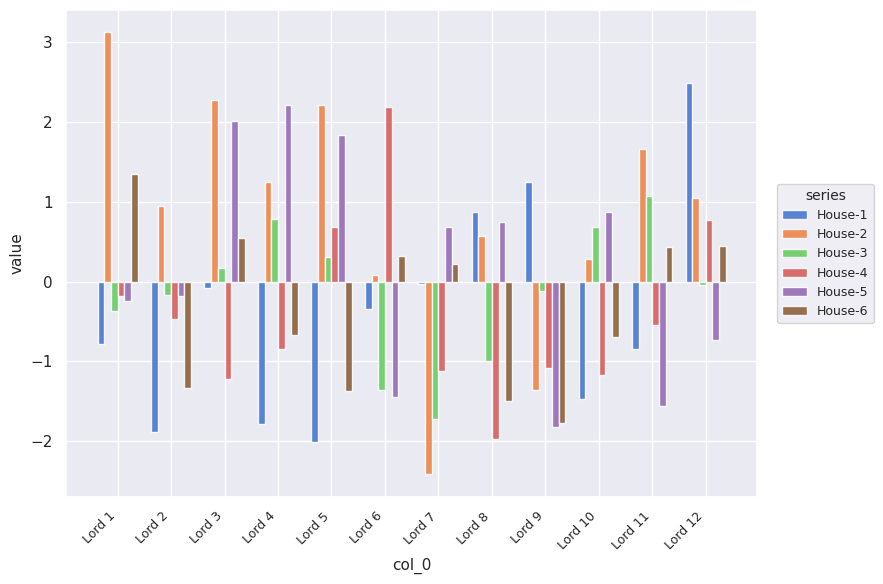

Which series has the largest total across all categories?

House-2